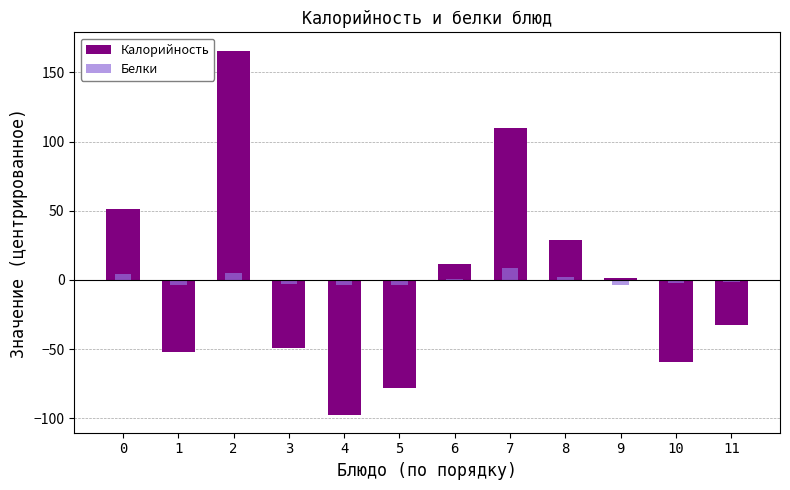

Which category has the lowest value in the Белки series?

9